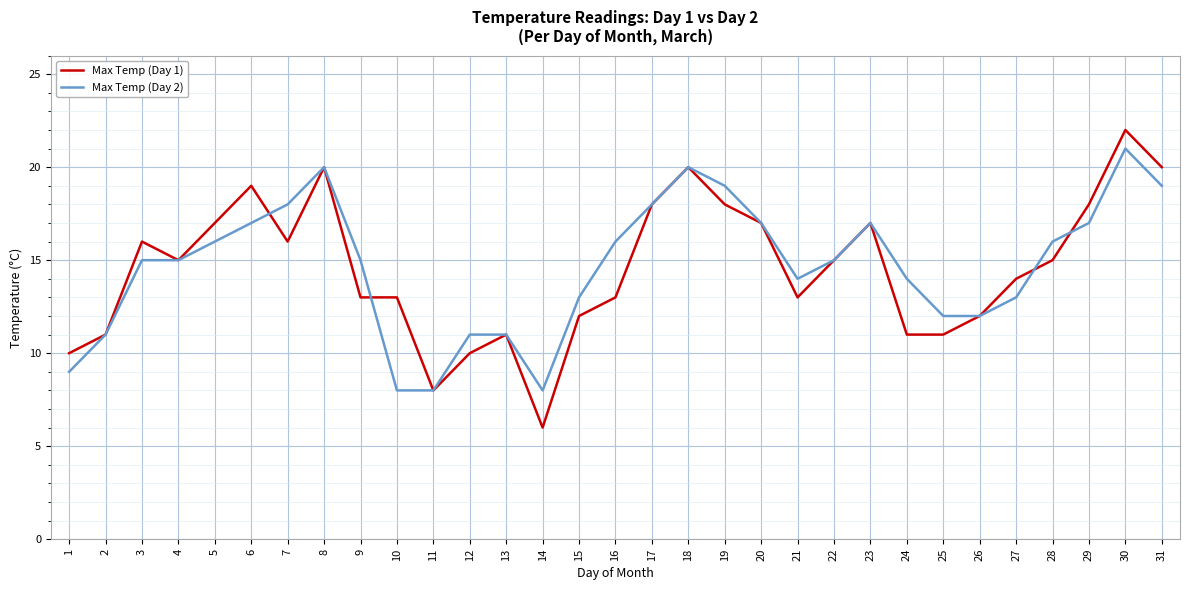

At 6, list the series in order from smallest to largest.

Max Temp (Day 2), Max Temp (Day 1)